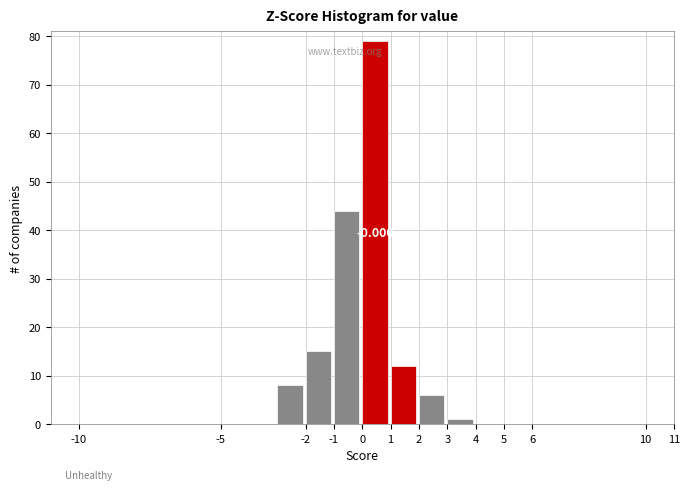

Which range on the x-axis has the tallest bar?

0 to 1